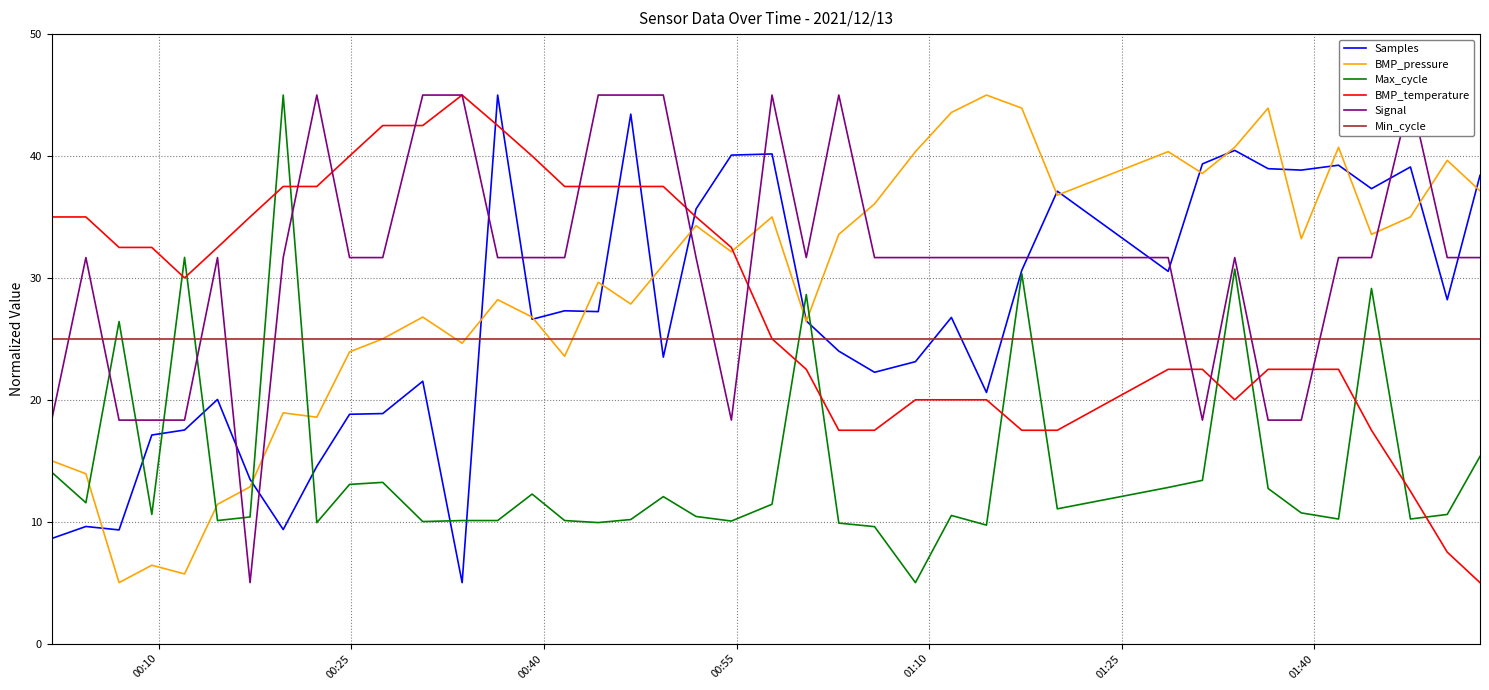

What is the highest value of the BMP_temperature series?

45.0